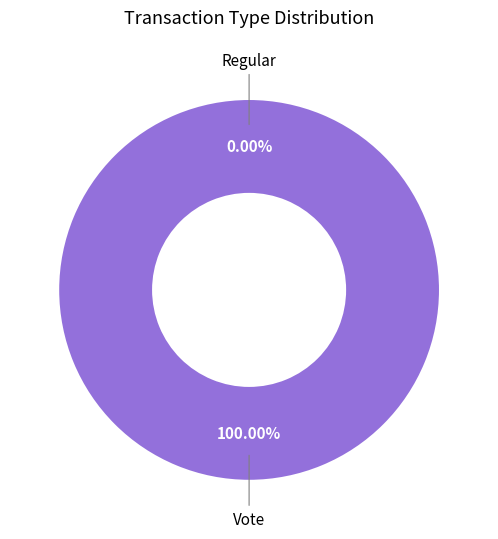

To the nearest percent, what percentage of the pie is Vote?

100%